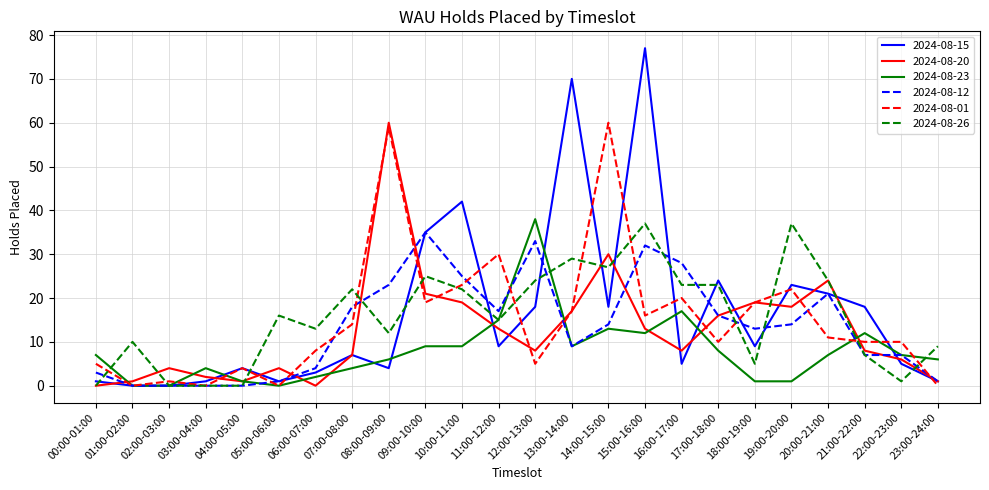

At how many categories does at least one series exceed 43?

4